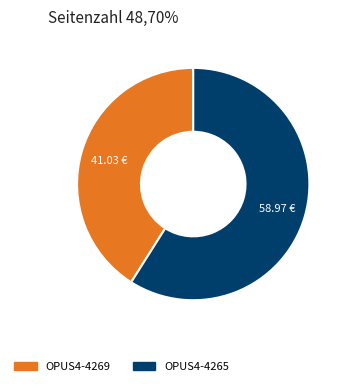

Is it true that OPUS4-4269 is 41% of the pie?

True